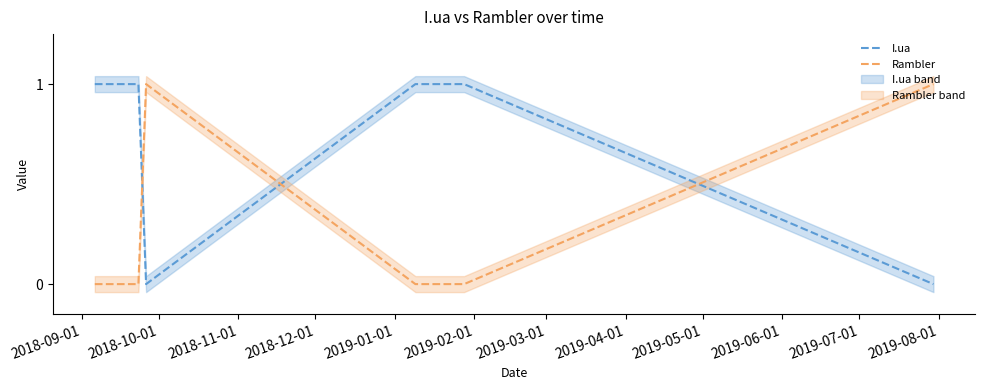

True or false: I.ua and Rambler cross at least once.

True